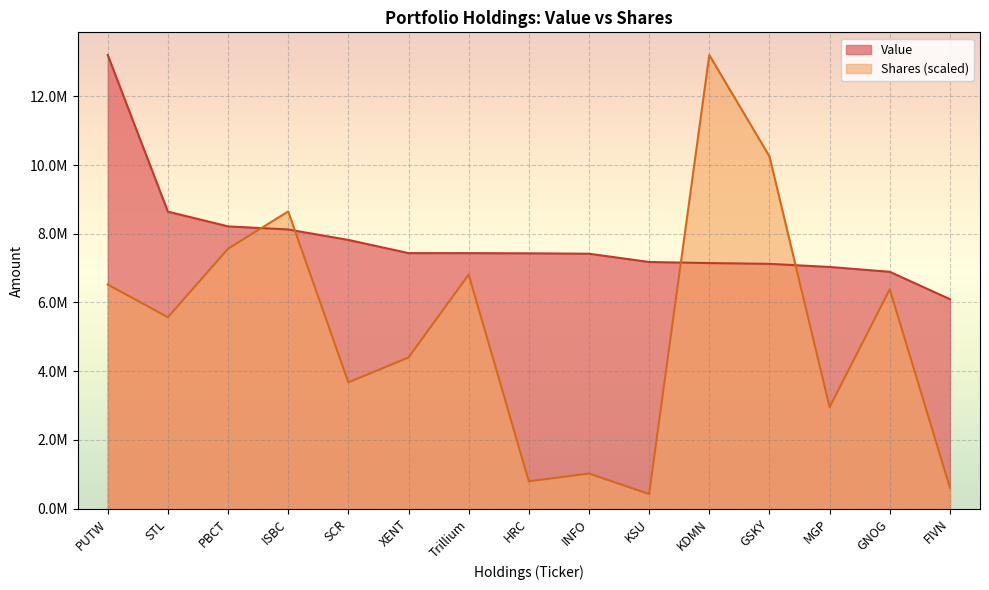

How many data points does each series have?

15